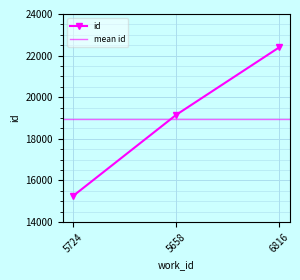

Rank the categories by value from highest to lowest.

6816, 5658, 5724